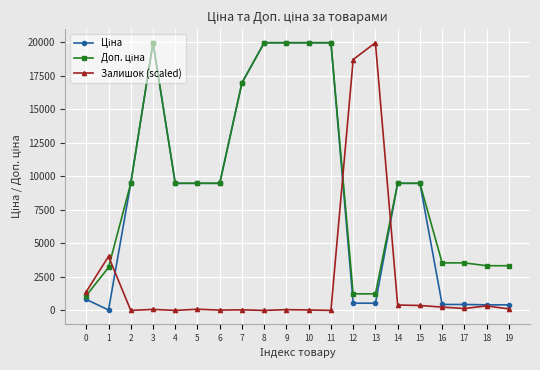

At which category does Залишок (scaled) reach its first local peak?

1